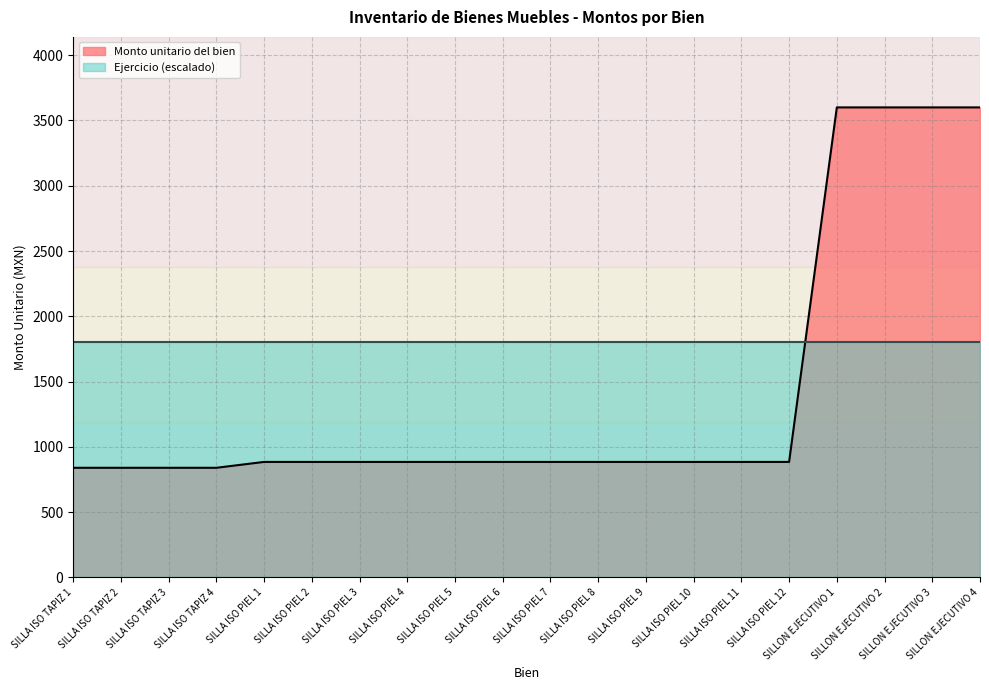

What is the difference between the values at SILLA ISO TAPIZ 3 and SILLA ISO PIEL 6?

45.0